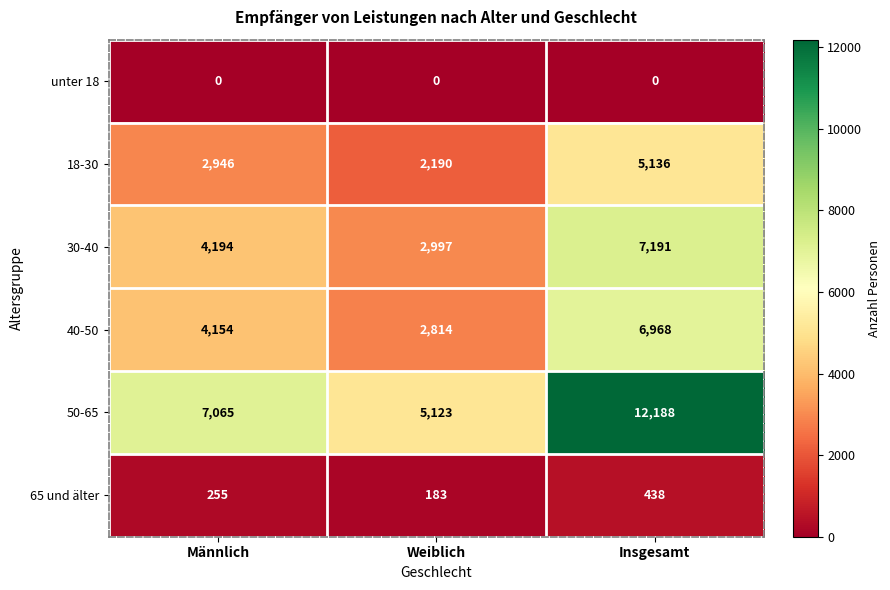

Is it true that 65 und älter equals 143 at Männlich?

False